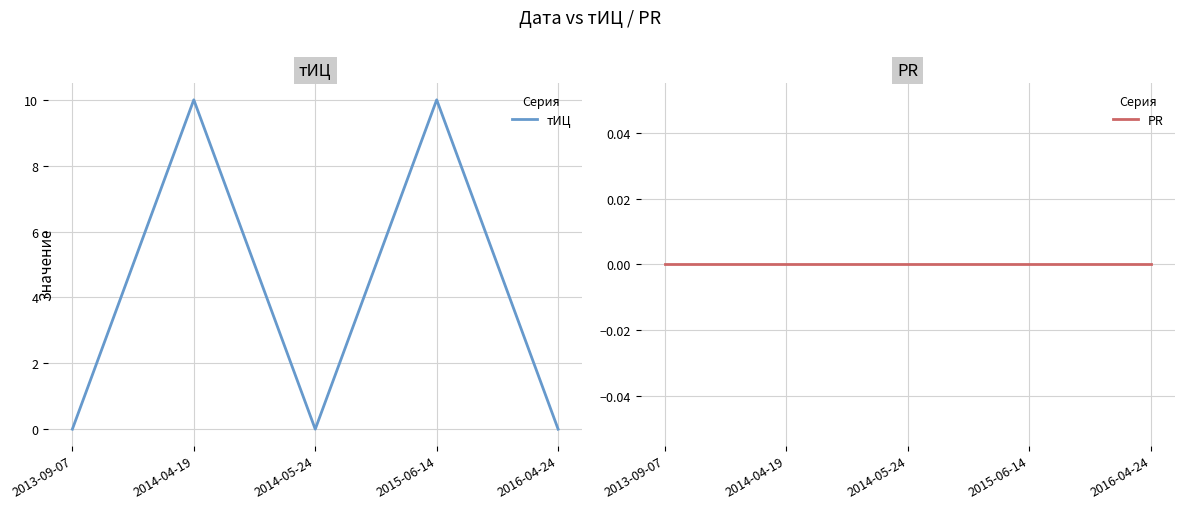

Rank the series at 2016-04-24 from lowest to highest value.

тИЦ, PR